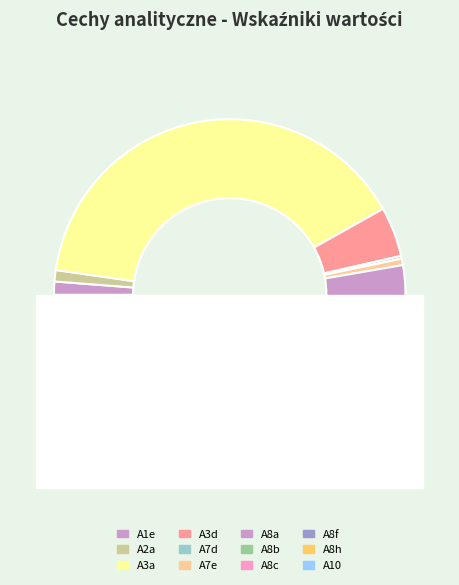

Count the number of slices in the pie.

12